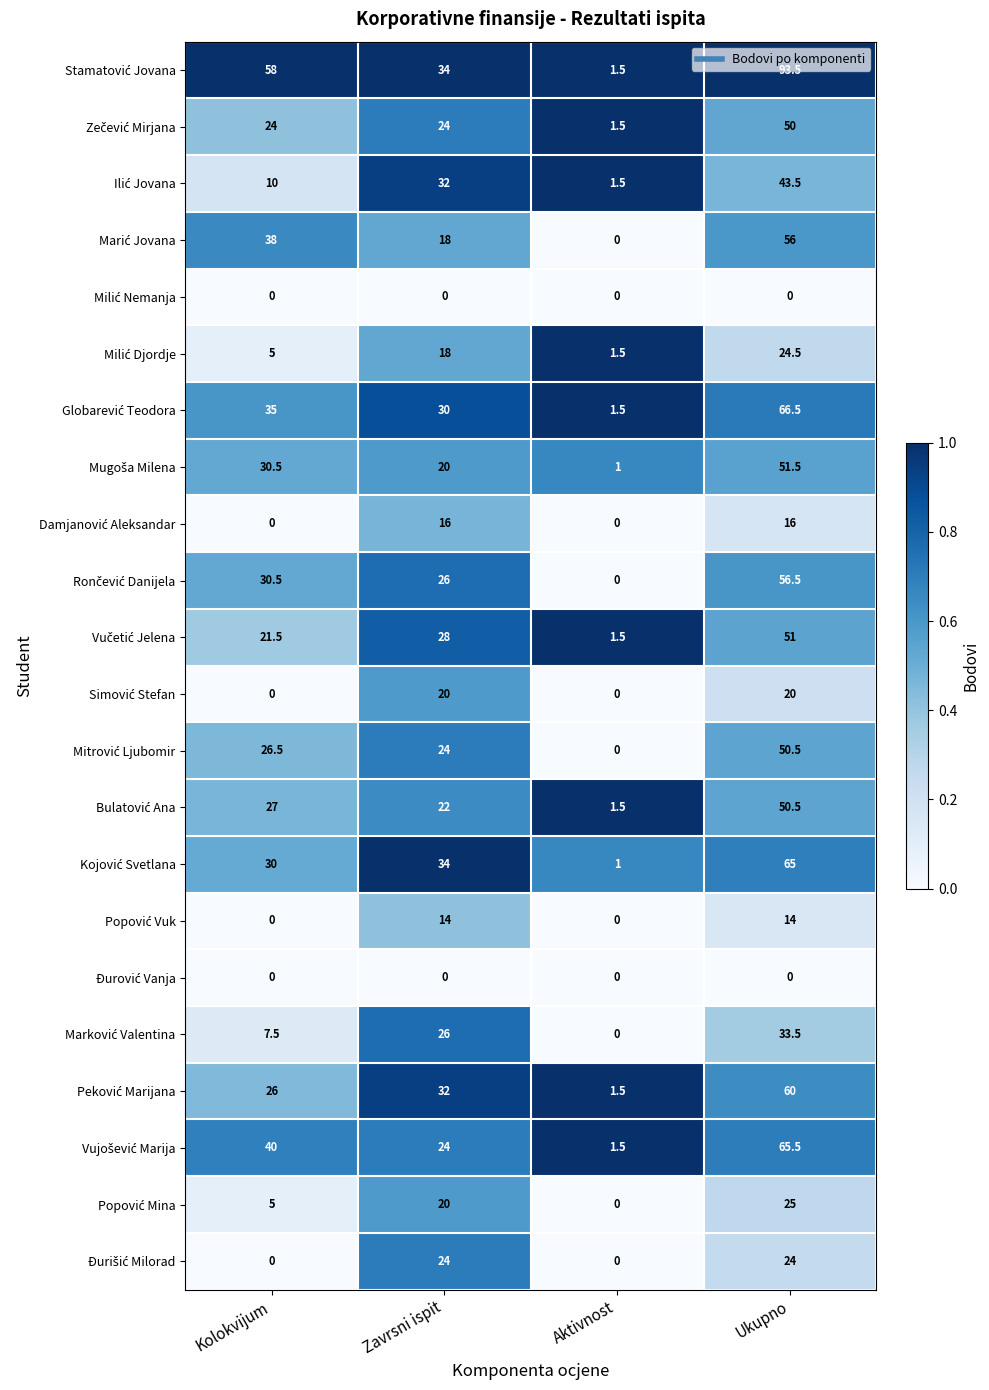

What is the maximum value shown in the chart?

93.5